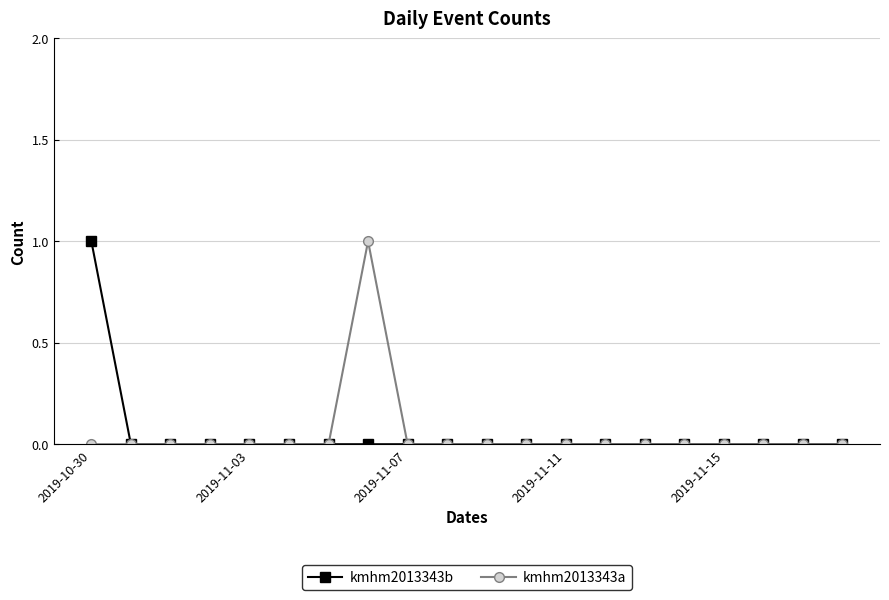

True or false: kmhm2013343b and kmhm2013343a cross at least once.

False